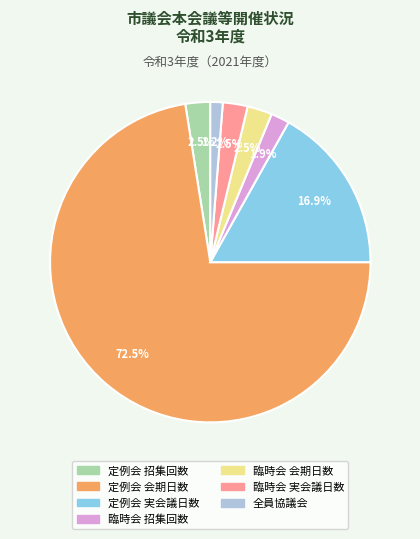

What portion of the pie excludes 定例会 招集回数?

97.5%